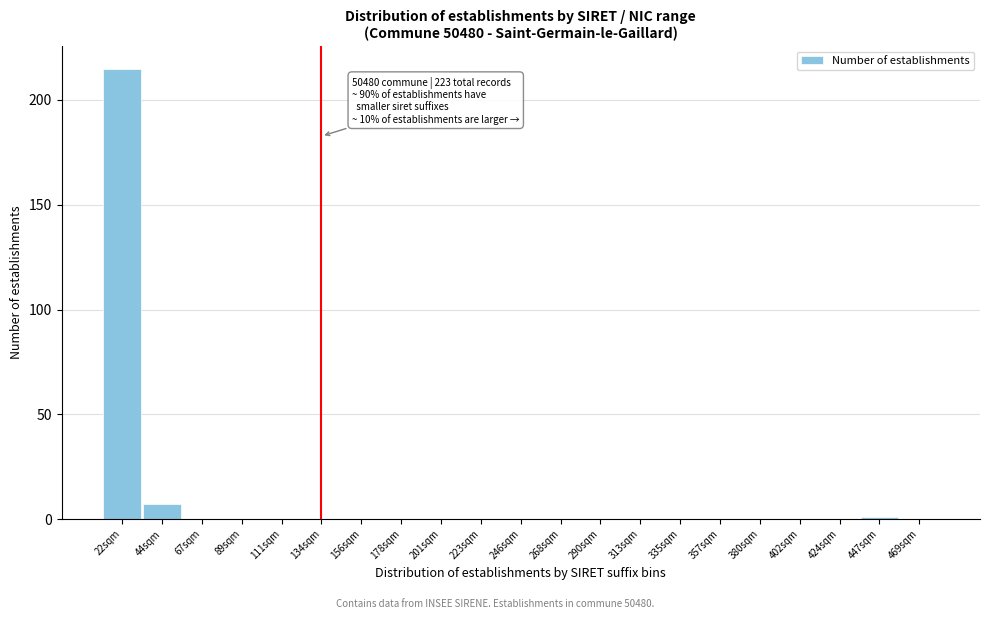

Reading right to left, transcribe all the data shown in this chart.

469sqm=0	447sqm=1	424sqm=0	402sqm=0	380sqm=0	357sqm=0	335sqm=0	313sqm=0	290sqm=0	268sqm=0	246sqm=0	223sqm=0	201sqm=0	178sqm=0	156sqm=0	134sqm=0	111sqm=0	89sqm=0	67sqm=0	44sqm=7	22sqm=215